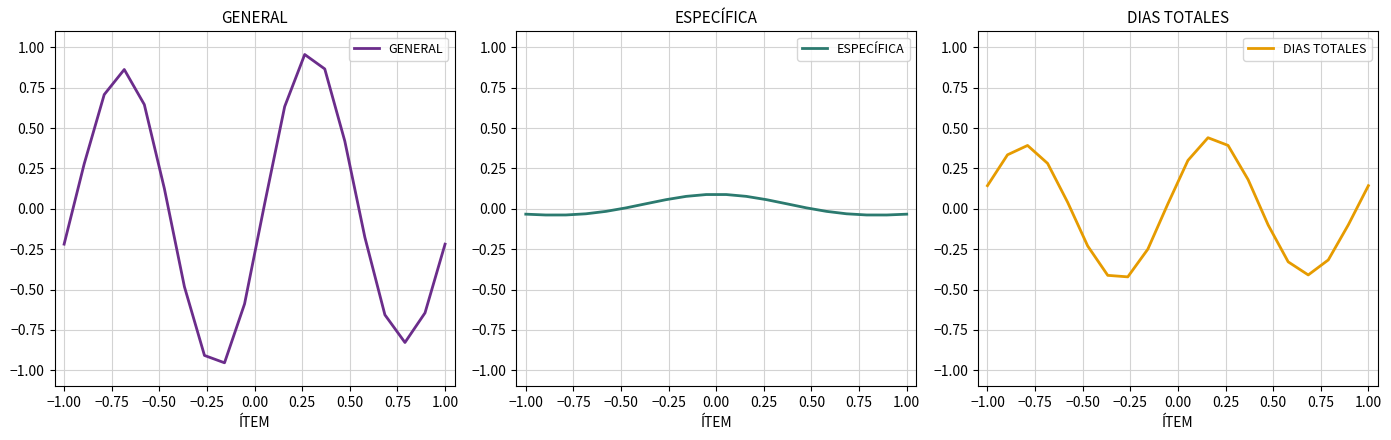

True or false: DIAS TOTALES has a value of 0.0 at −1.00.

False